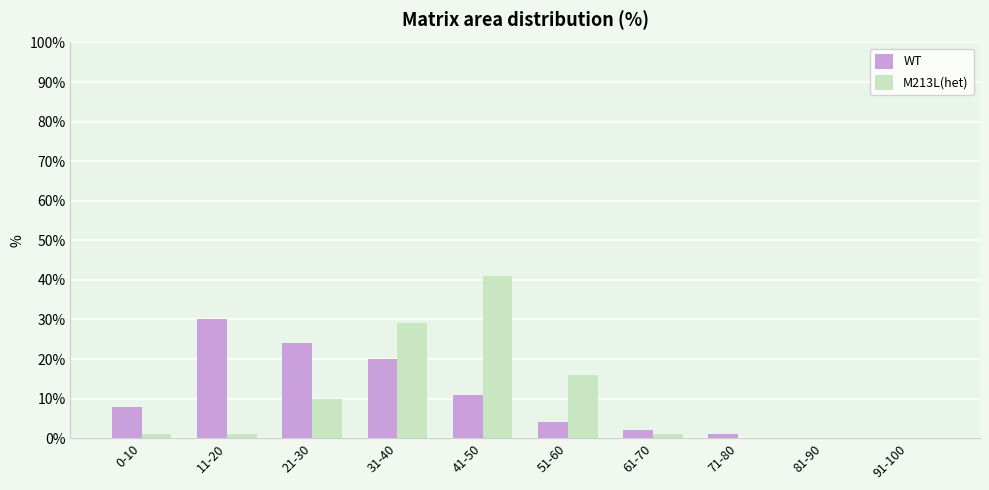

What value does the M213L(het) series have at 51-60, to the nearest 5?

15